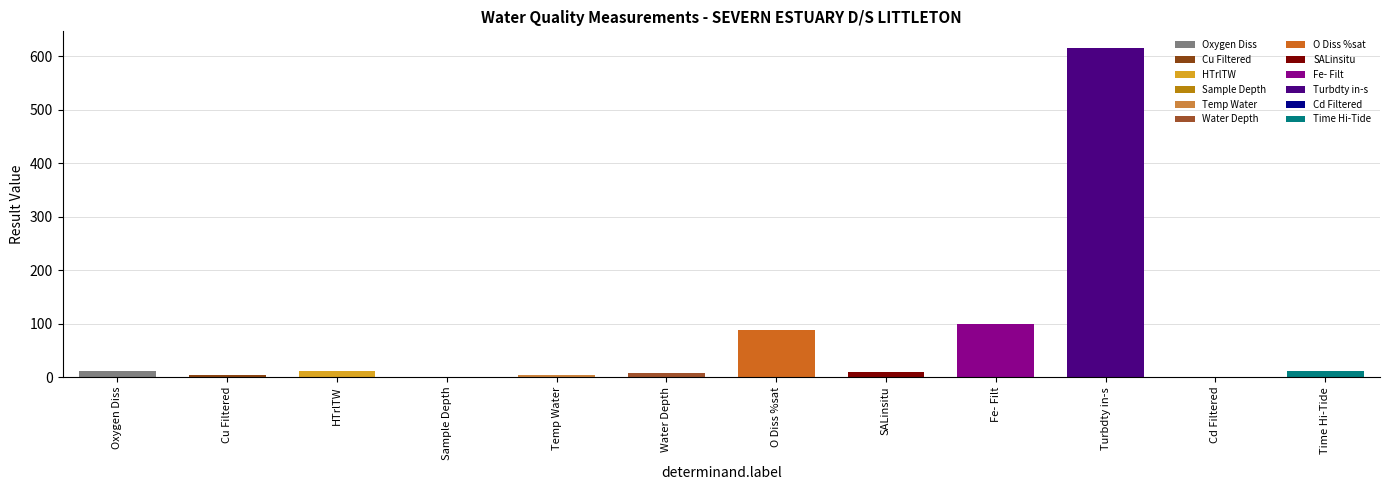

What is the sum of the values at Water Depth and Oxygen Diss?

18.5